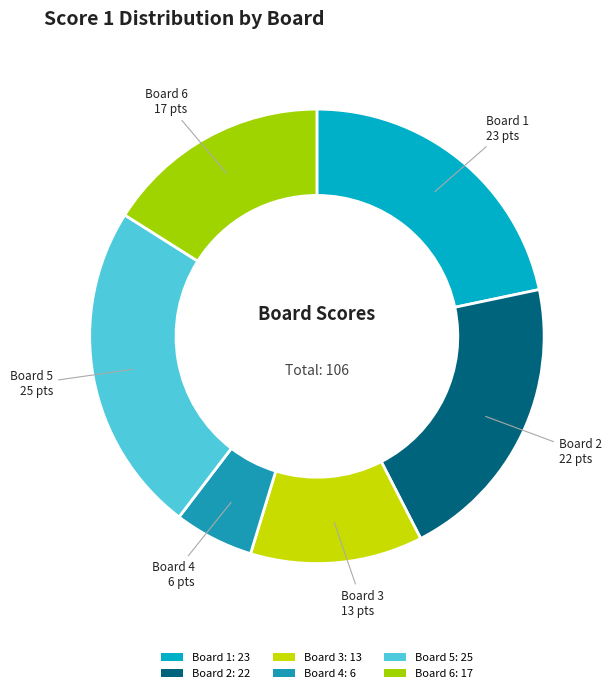

Rank the categories by value from highest to lowest.

Board 5, Board 1, Board 2, Board 6, Board 3, Board 4